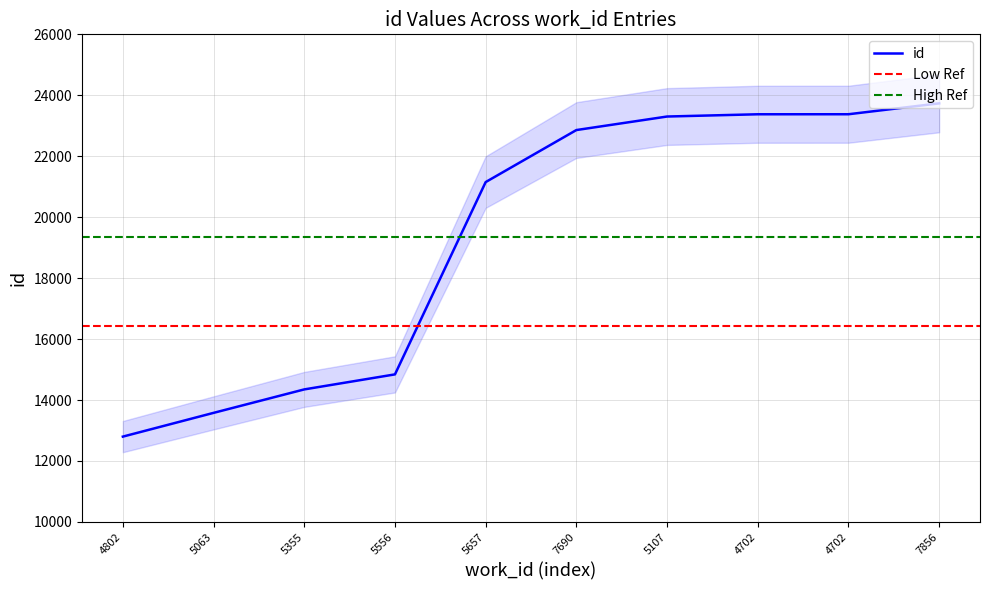

At which label does the data first exceed 22859?

5107